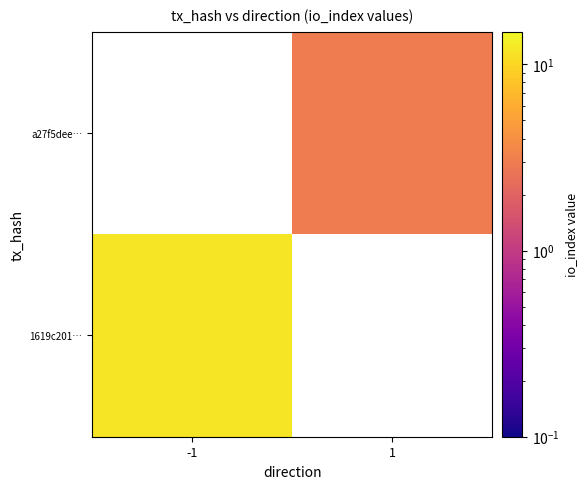

At which category does the chart reach its peak across all series?

-1